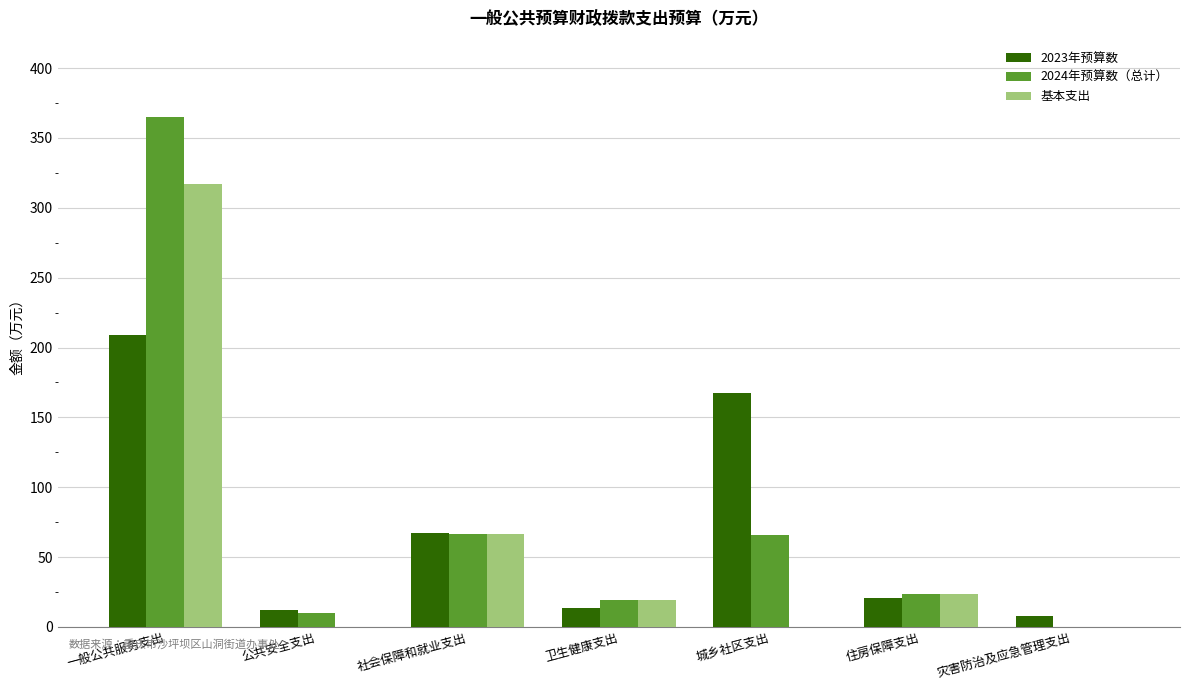

What is the sum of the 2024年预算数（总计） values at 社会保障和就业支出 and 住房保障支出?

90.2